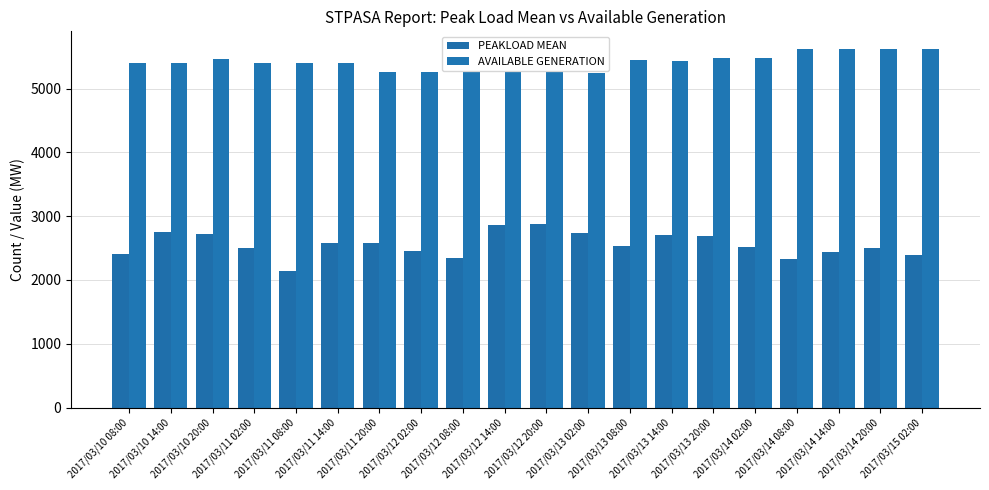

Is it true that AVAILABLE GENERATION equals 9355 at 2017/03/15 02:00?

False